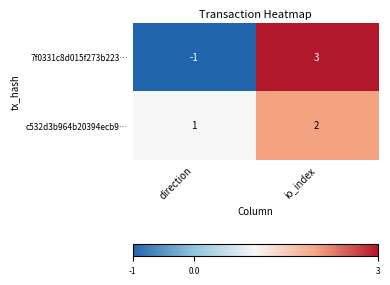

Reading right to left, extract all data points from this chart.

7f0331c8d015f273b223…: io_index=3	direction=-1
c532d3b964b20394ecb9…: io_index=2	direction=1